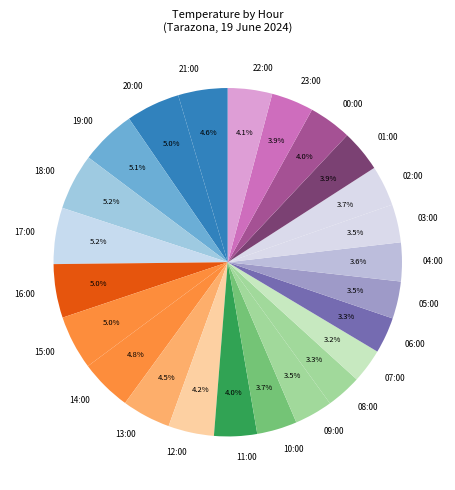

To the nearest percent, what is the average slice percentage?

4%